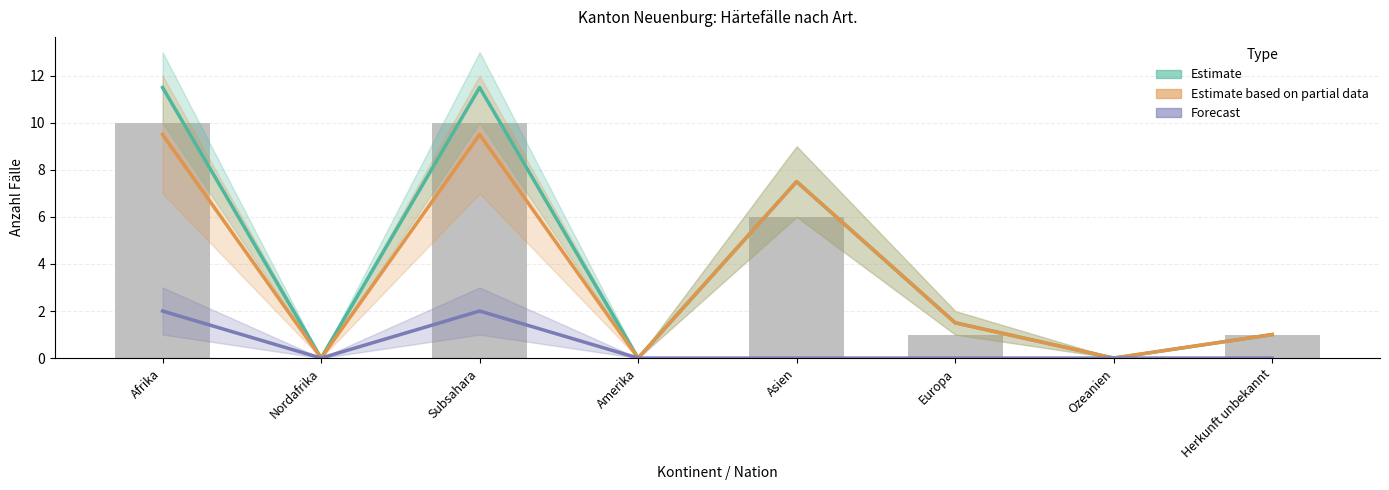

What is the difference between the second highest and second lowest values in the Gut-heissungen (Total) series?

11.5